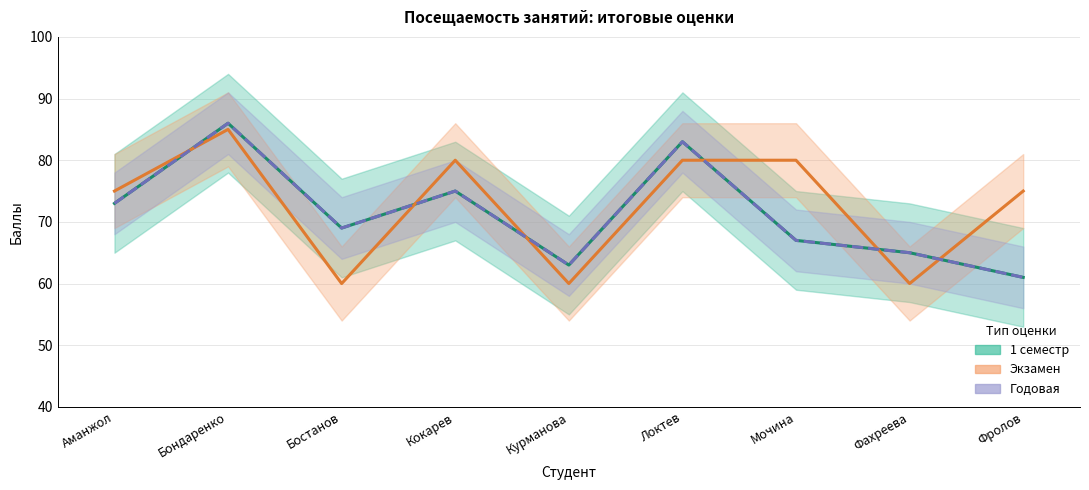

What is the difference between the 1 семестр values at Курманова and Локтев?

20